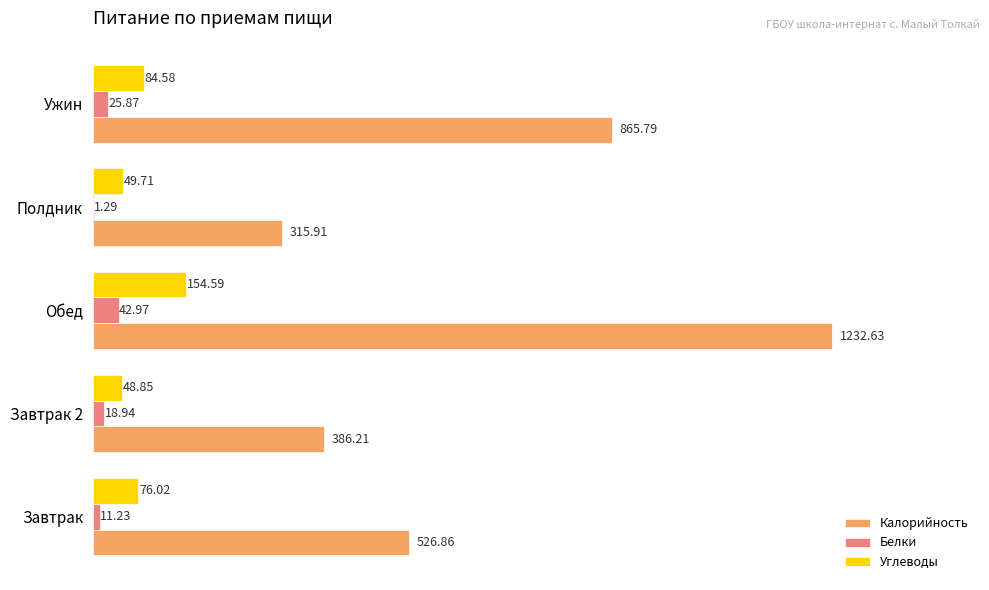

Is the value of Белки at Ужин greater than the value of Углеводы at Ужин?

No